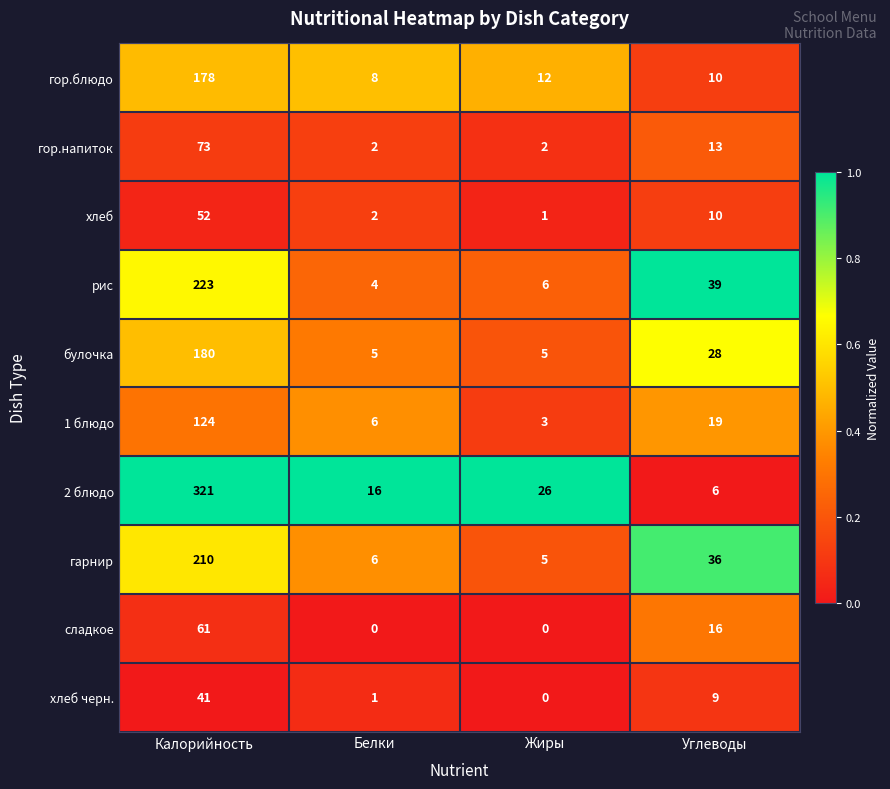

The гор.блюдо series shows 8 at Белки. True or false?

True